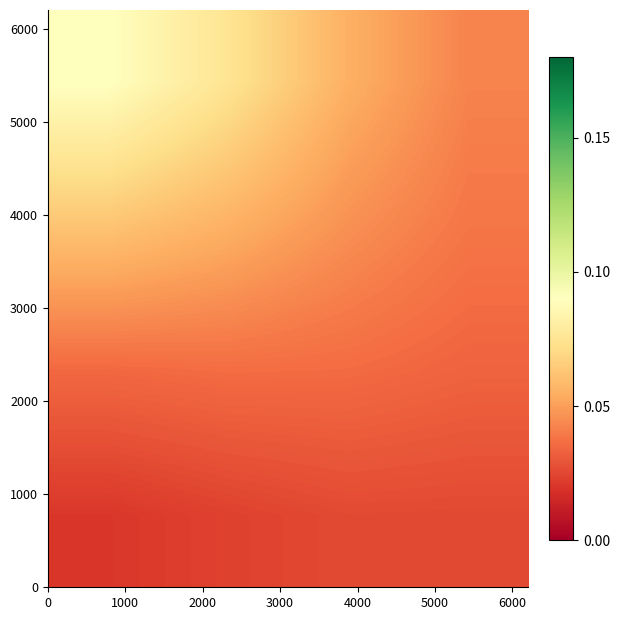

How many series are shown in this chart?

4